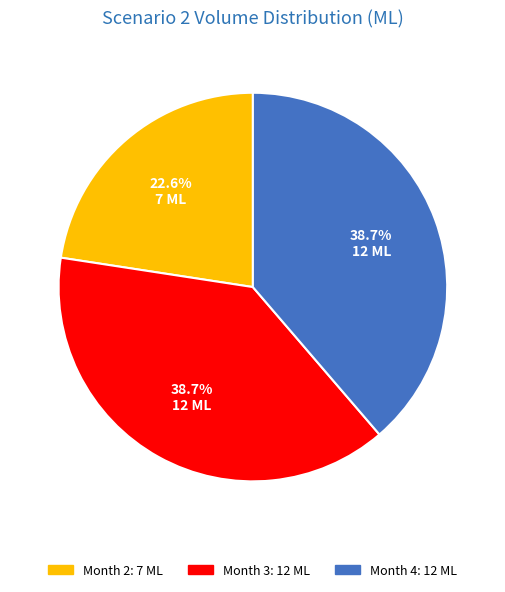

Is there any slice that represents more than half of the pie?

No